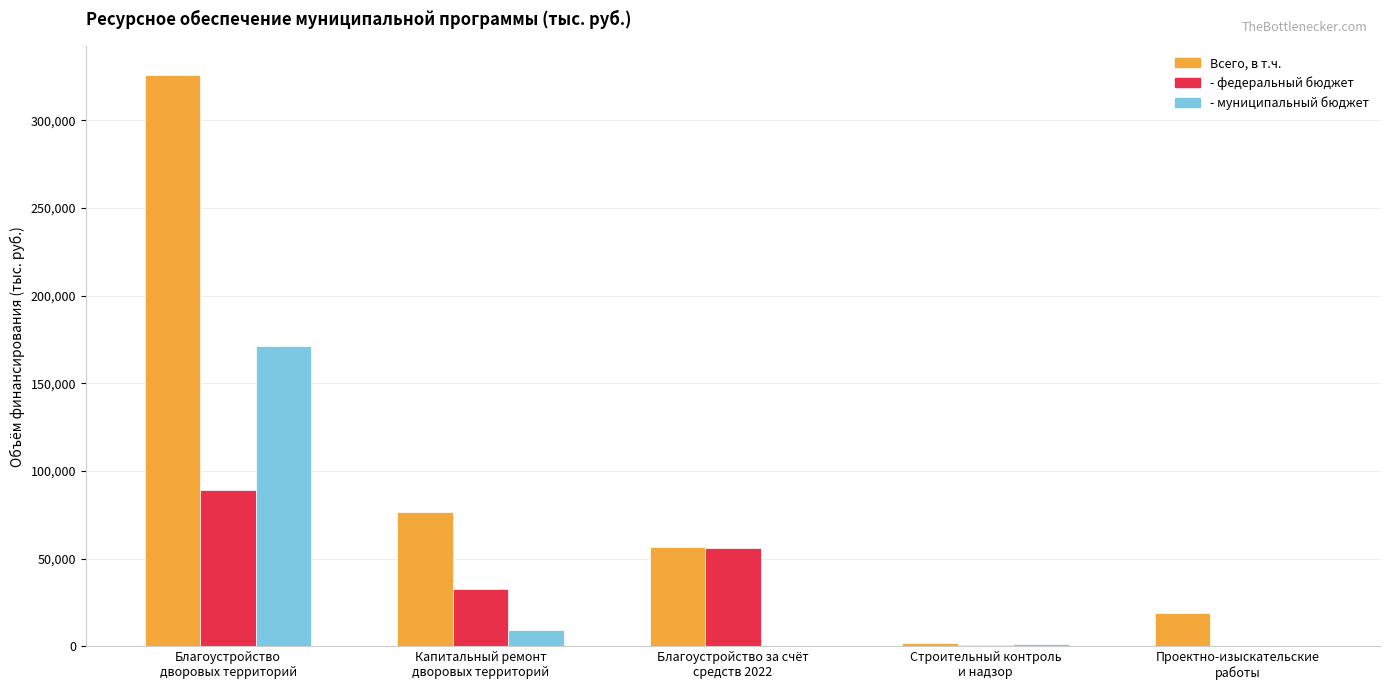

What is the highest value of the Всего, в т.ч. series?

326171.4